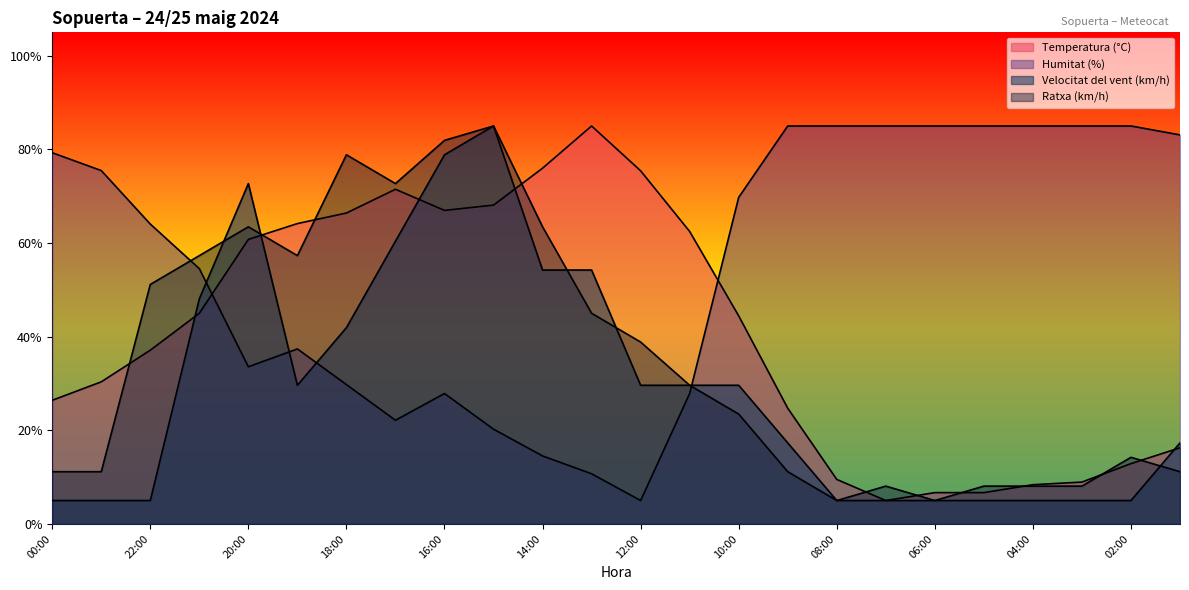

Between which two adjacent categories do Humitat (%) and Temperatura (°C) first intersect?

21:00 and 20:00